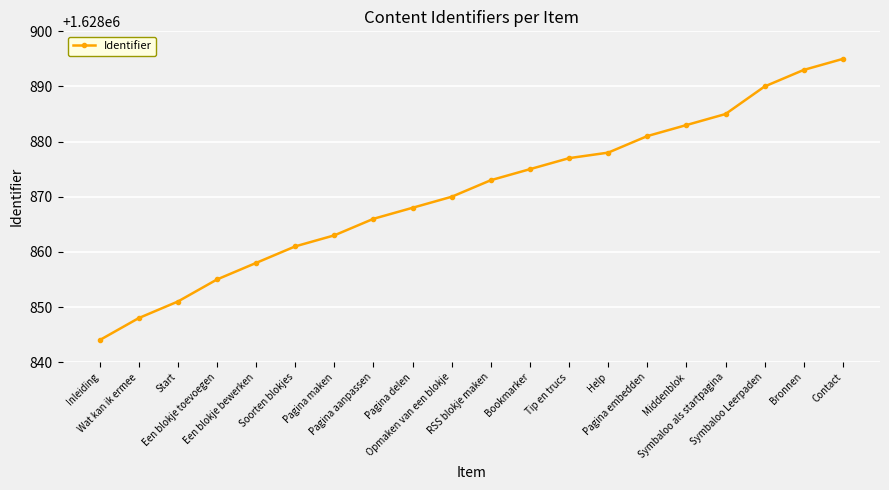

What is the label of the 19th point from the right?

Wat kan ik ermee